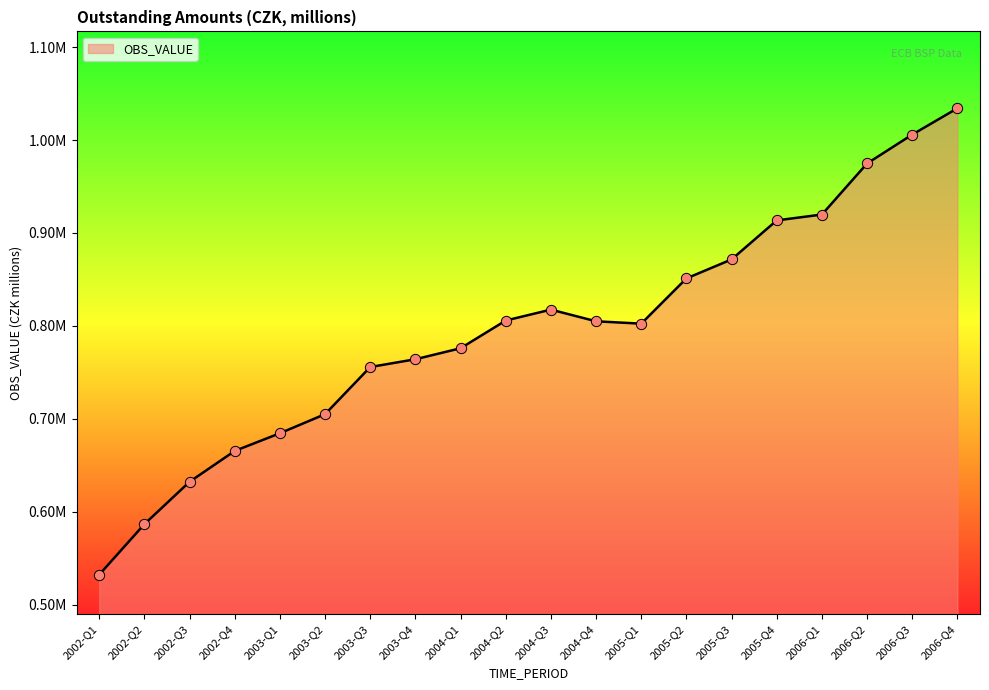

What is the ratio of the value at 2003-Q2 to the value at 2006-Q3?

0.7